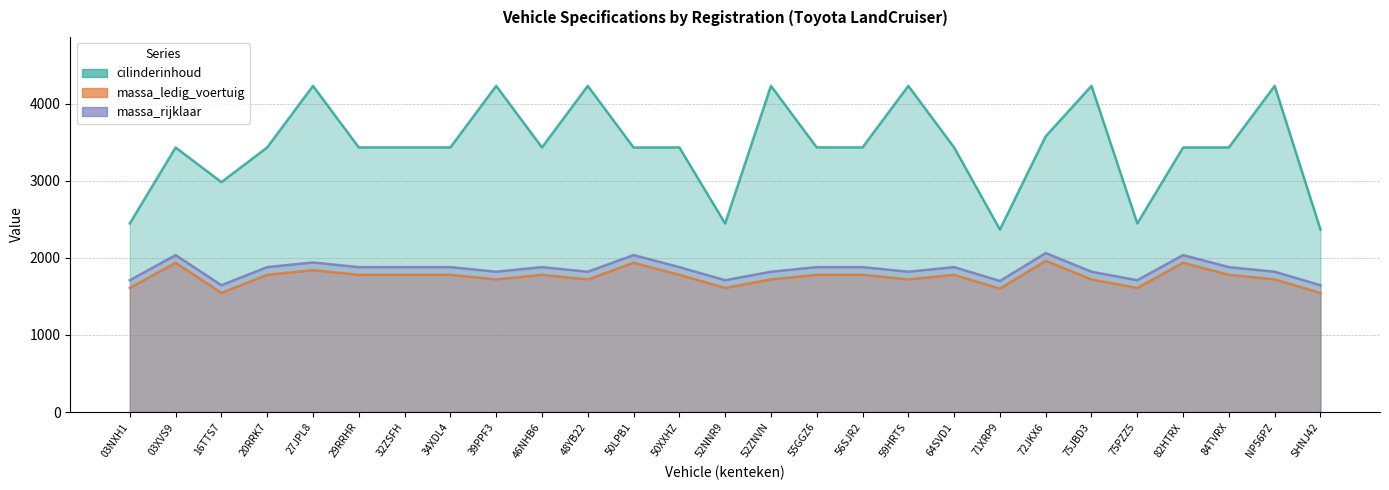

What is the difference between the maximum and minimum values in the massa_ledig_voertuig series?

417